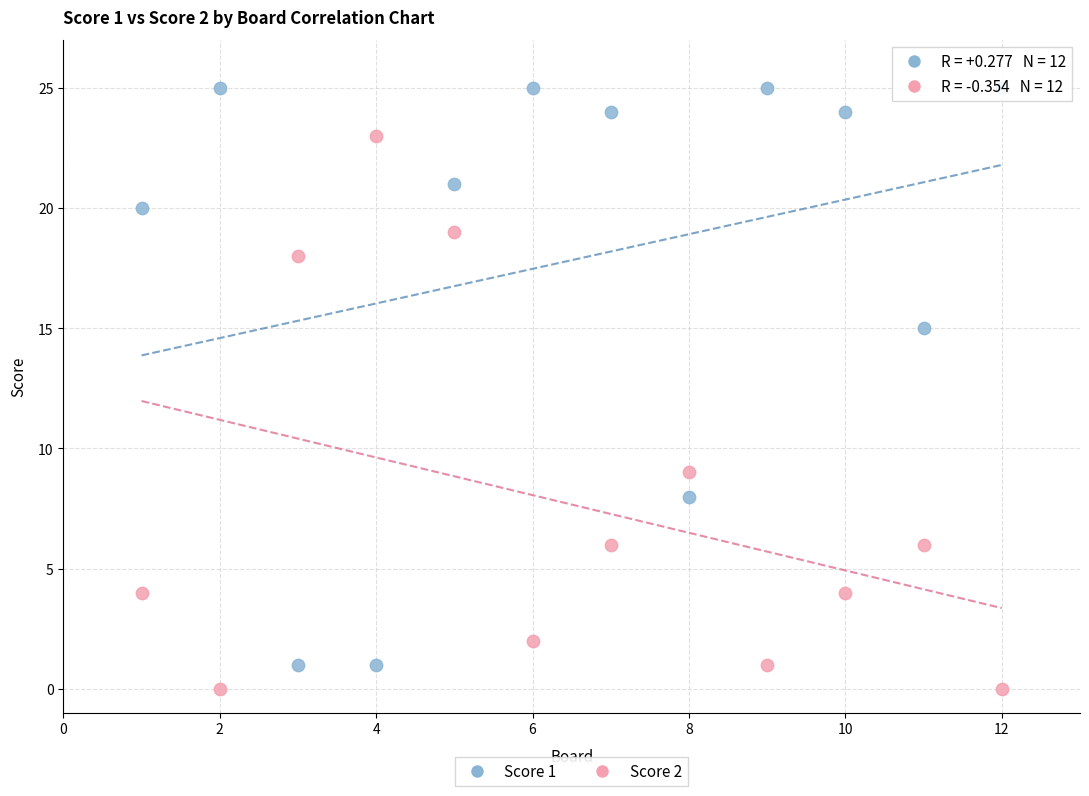

What are all the series names shown in the legend?

Score 1, Score 2